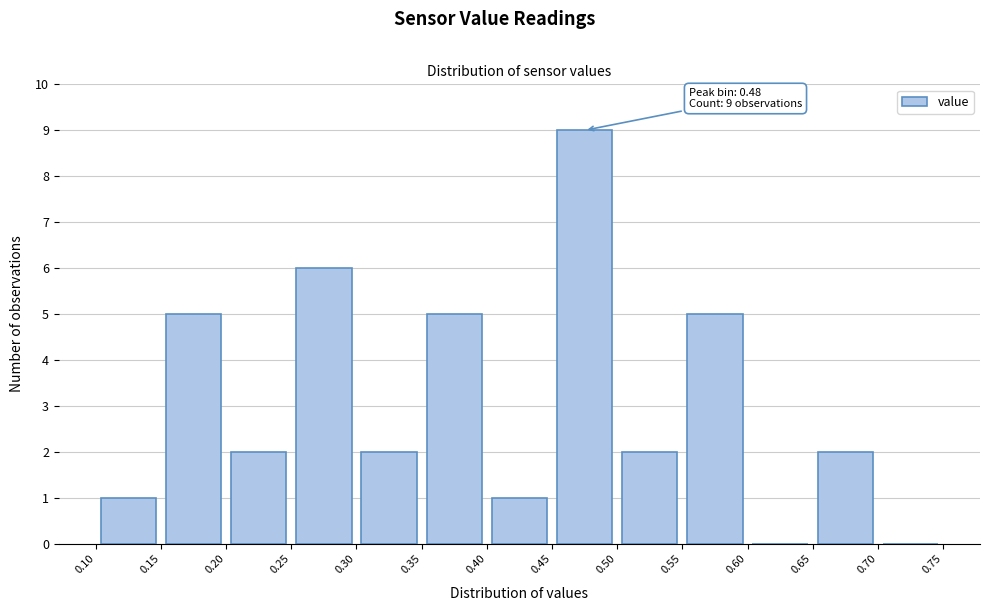

Which range on the x-axis has the tallest bar?

0.45 to 0.50